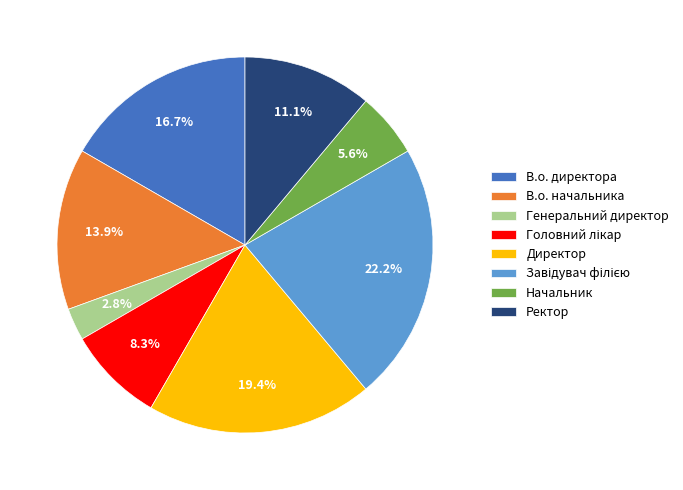

To the nearest percent, what percentage of the pie is В.о. начальника?

14%